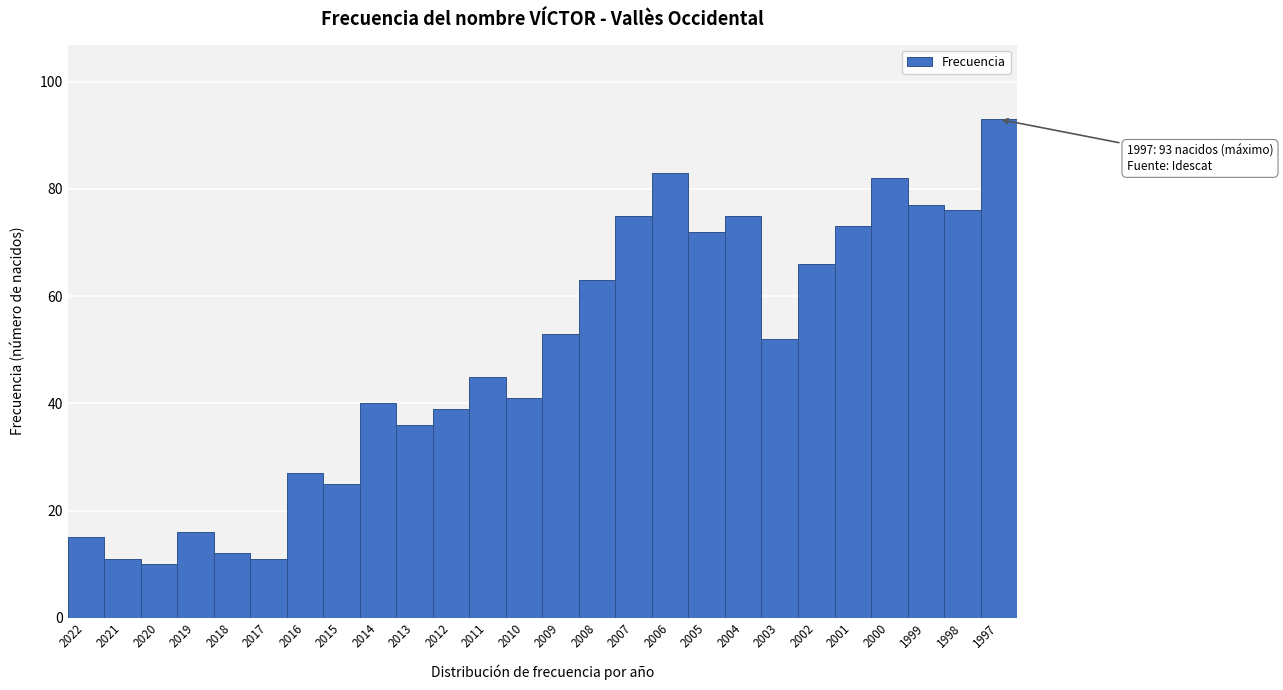

Reading left to right, transcribe all the data shown in this chart.

2022=15	2021=11	2020=10	2019=16	2018=12	2017=11	2016=27	2015=25	2014=40	2013=36	2012=39	2011=45	2010=41	2009=53	2008=63	2007=75	2006=83	2005=72	2004=75	2003=52	2002=66	2001=73	2000=82	1999=77	1998=76	1997=93